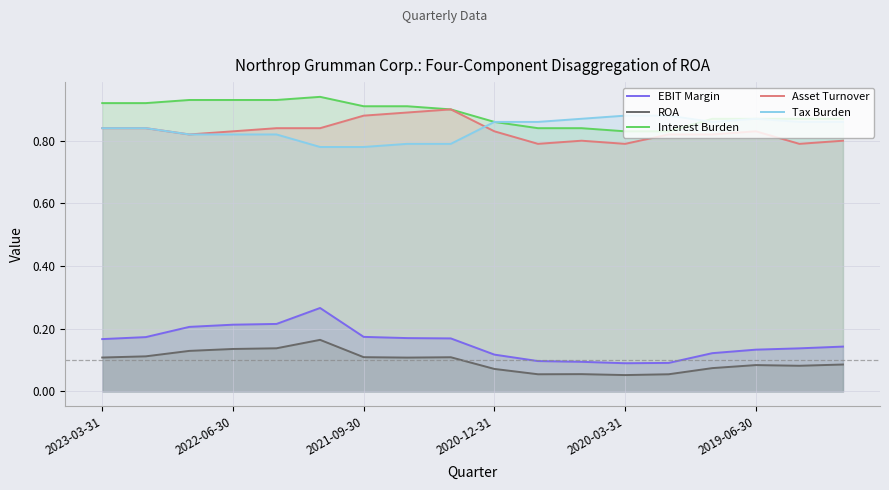

Does the chart display data point markers on the line(s)?

No